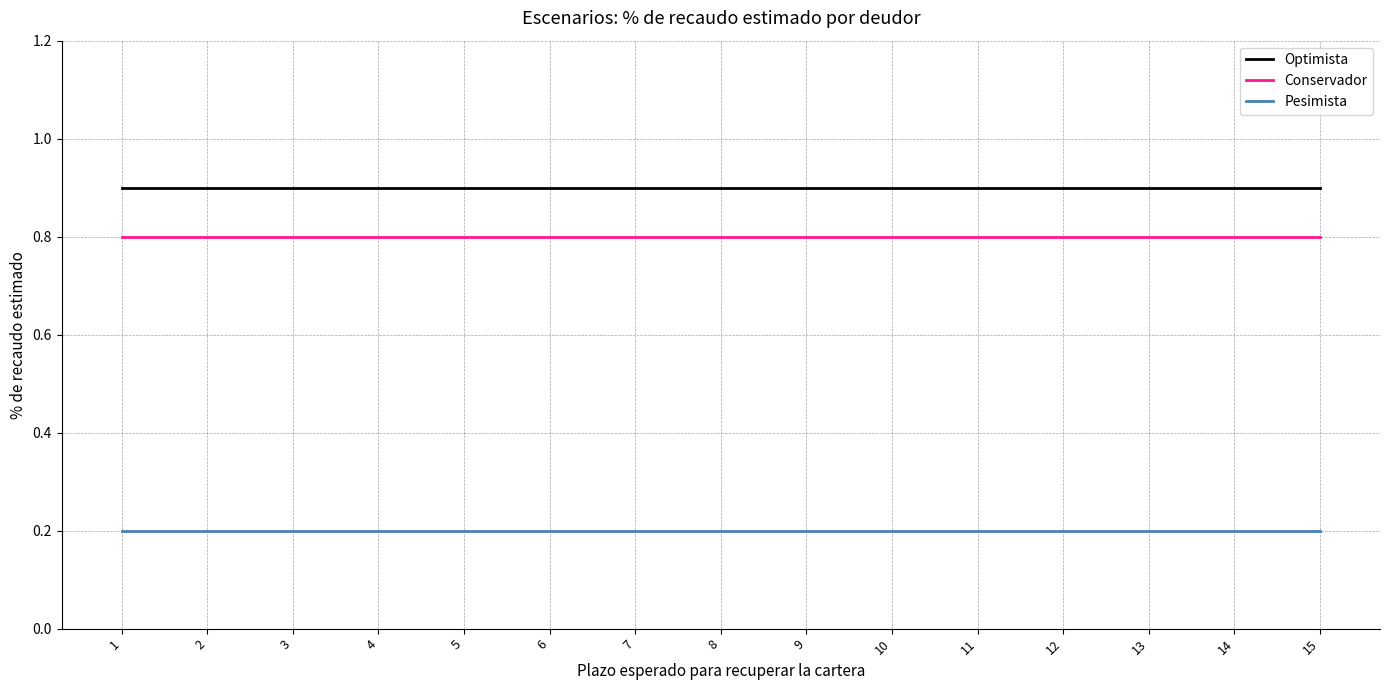

True or false: Pesimista and Conservador cross at least once.

False